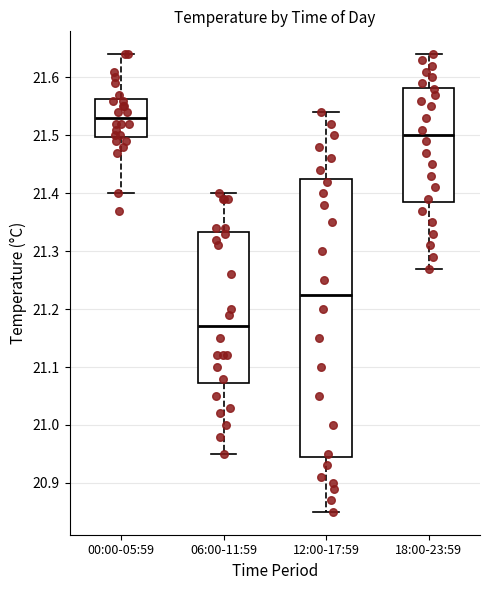

Where does the median line of the box for 00:00-05:59 sit on the y-axis? The values are not printed on the chart, so give them approximately, as read against the axis.

21.53